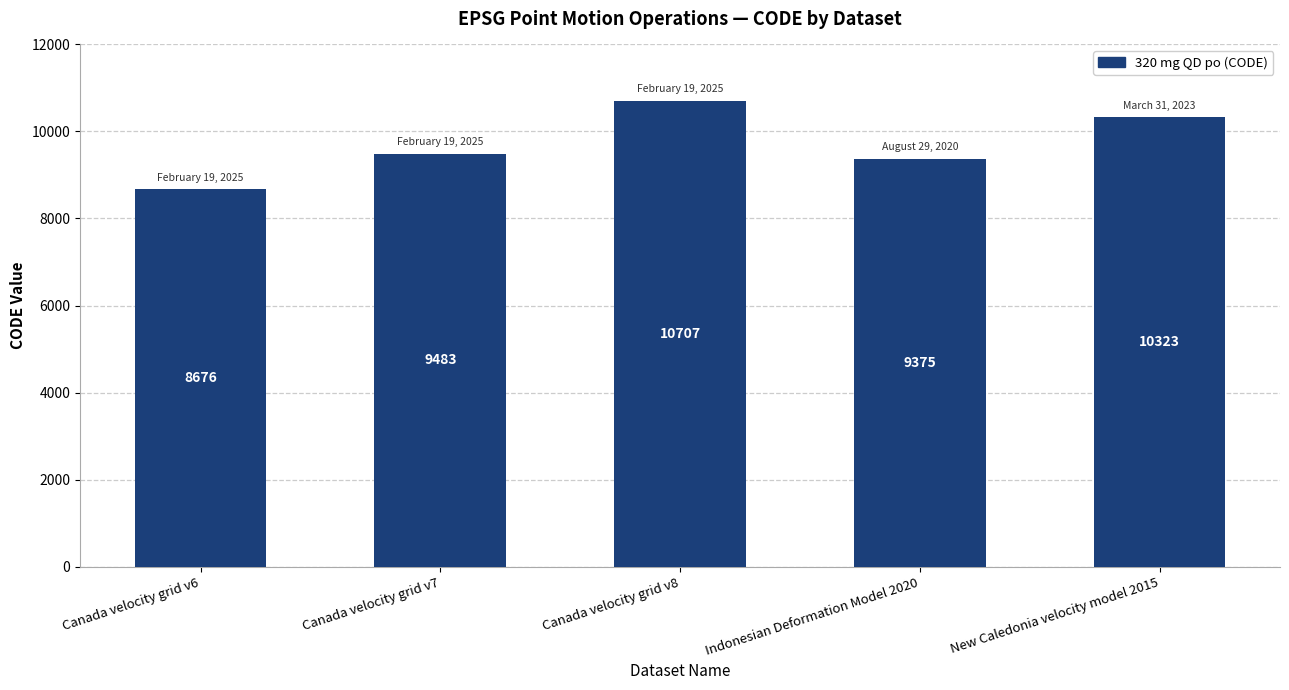

What is the difference between the maximum and second lowest values?

1332